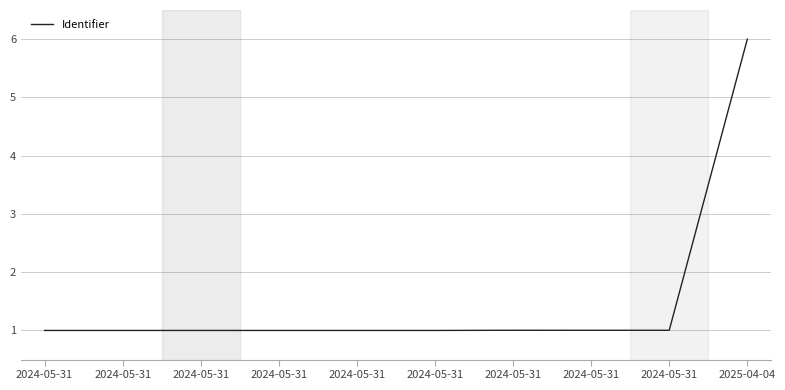

Does the chart have visible grid lines?

Yes